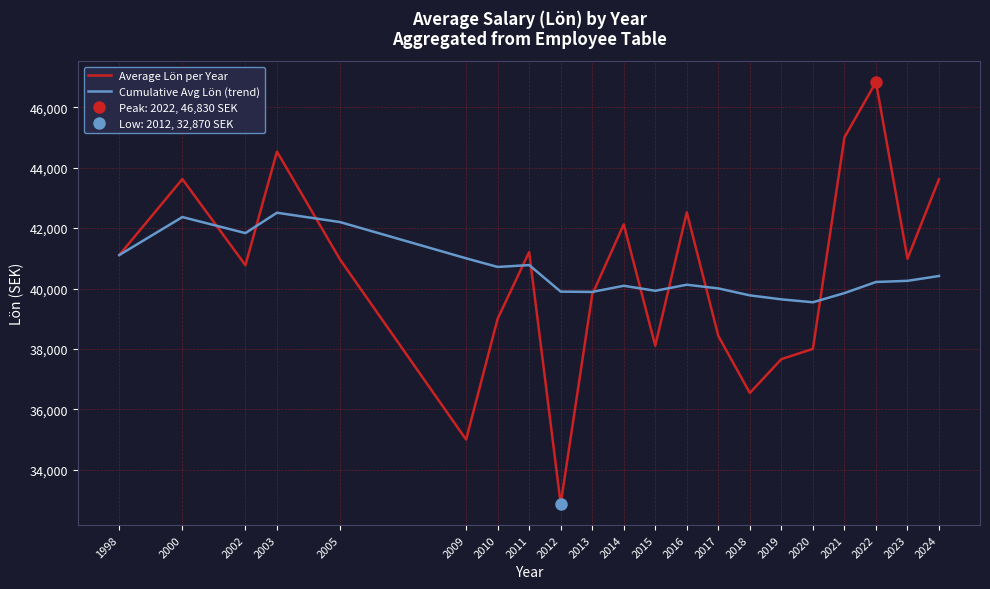

List the series in order of their overall mean, lowest first.

Average Lön per Year, Cumulative Avg Lön (trend)